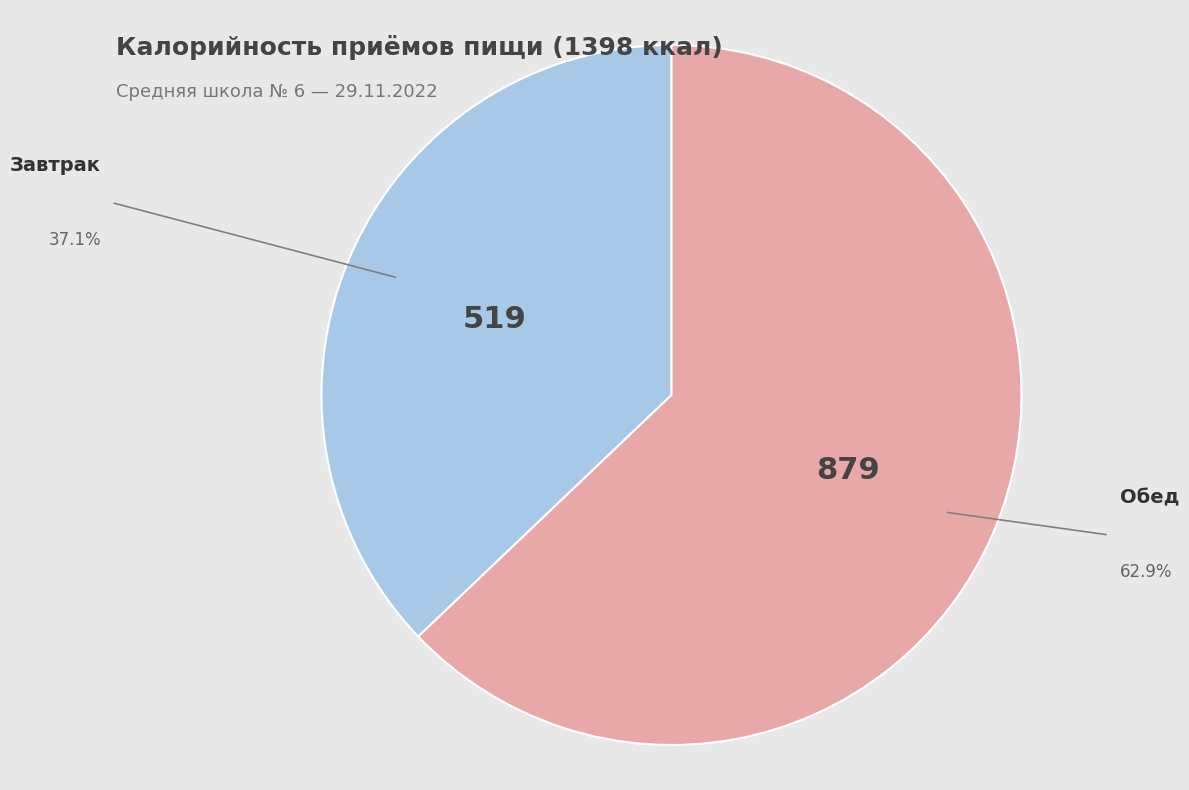

Does any single category account for the majority?

Yes